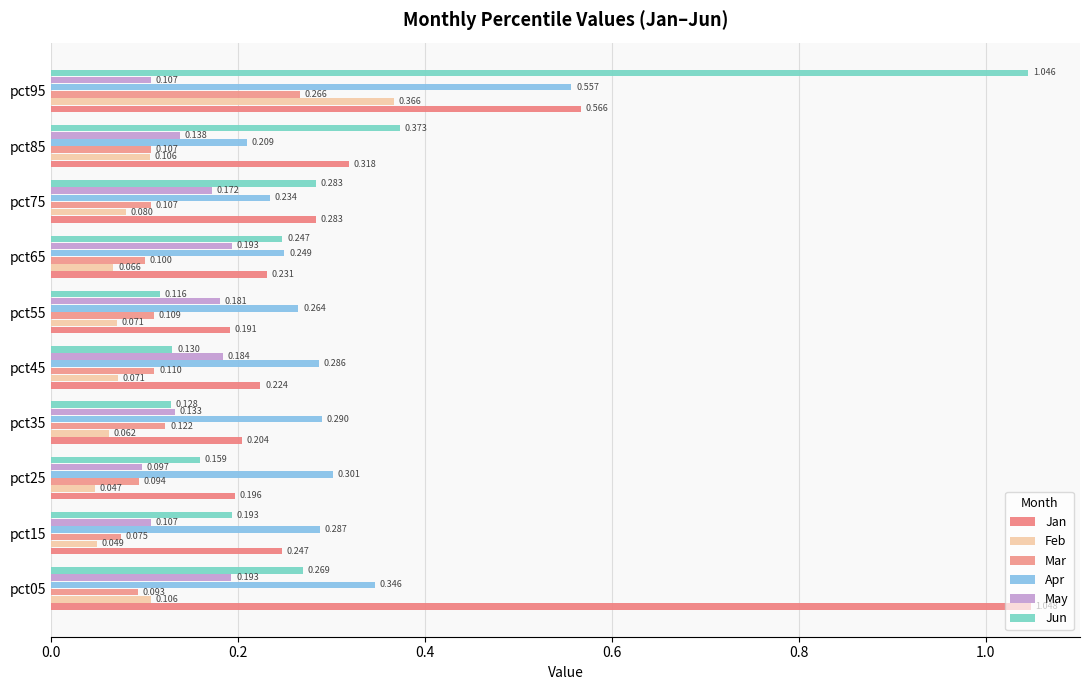

At which label is Jun closest to 0?

pct55